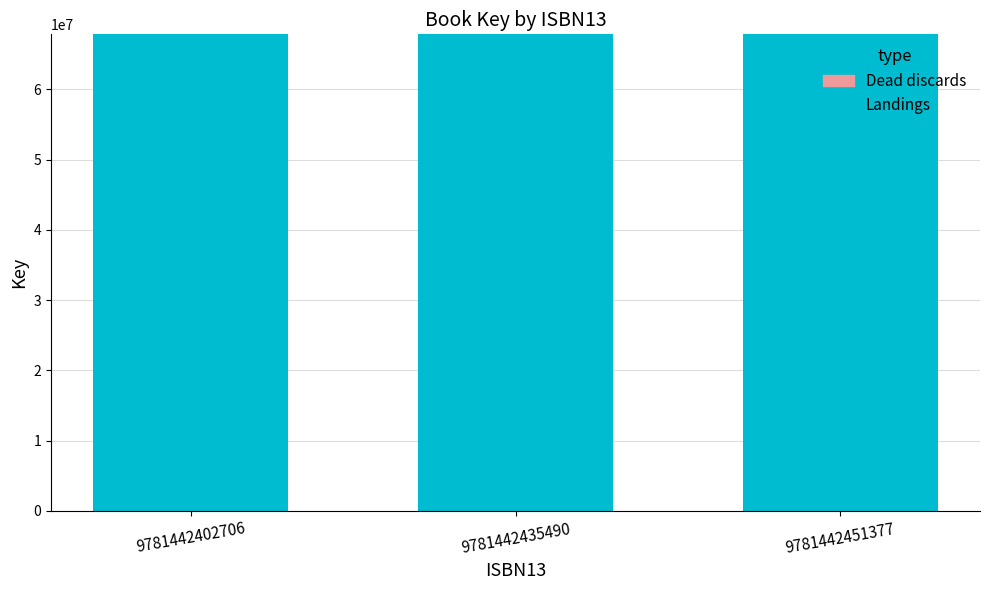

True or false: Landings has a value of 43598299 at 9781442402706.

False